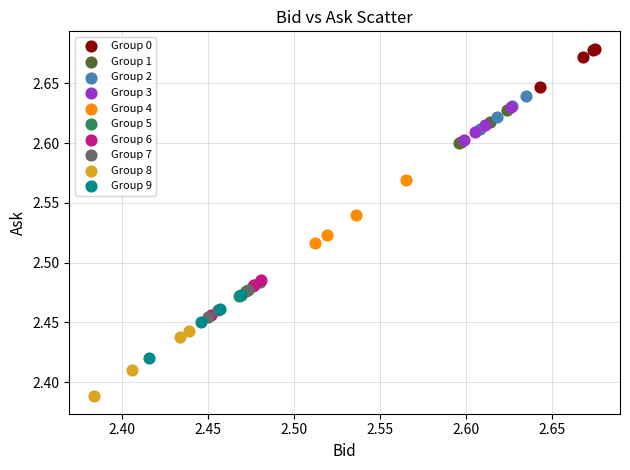

Which series reaches the maximum Y coordinate?

Group 0